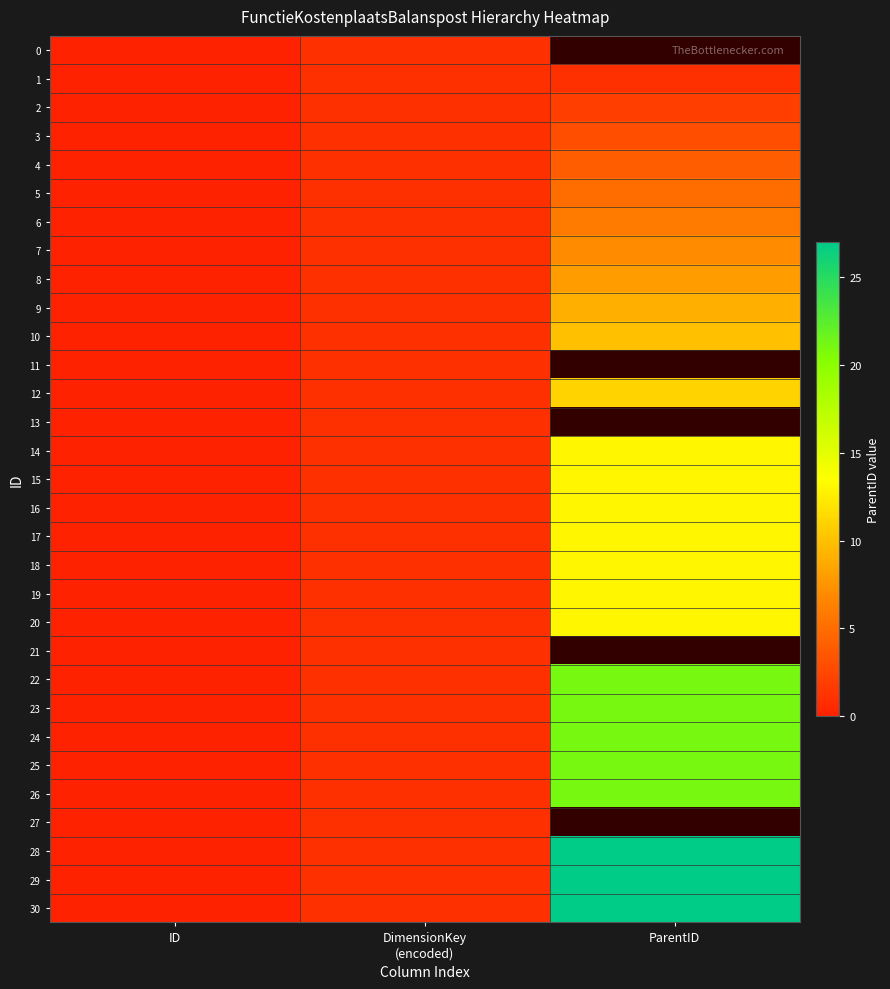

The value of 5 at DimensionKey (encoded) is 0.5. True or false?

False